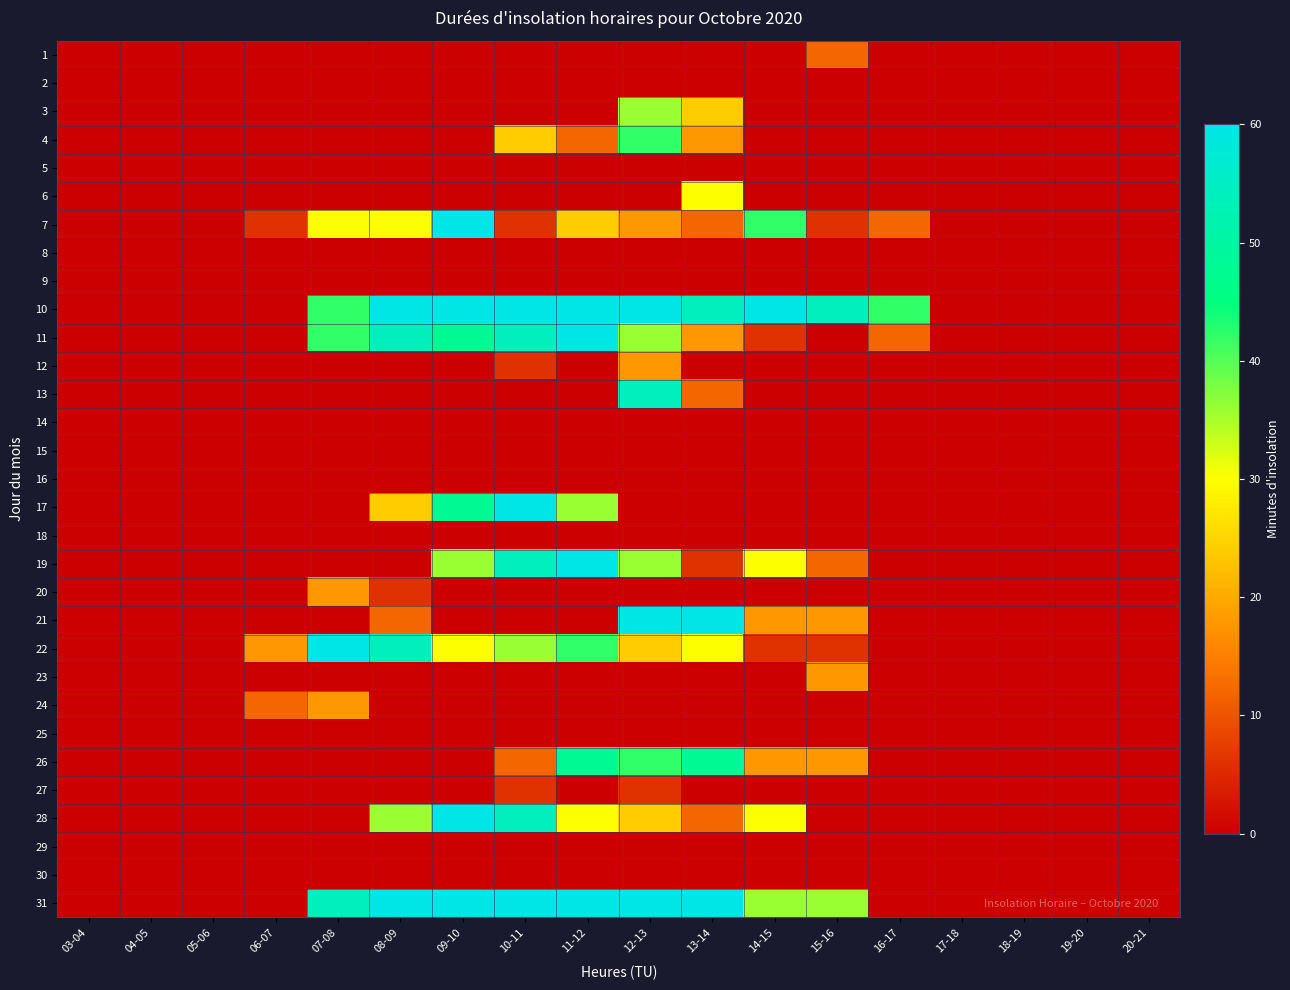

What is the total value across all series at 10-11?

432